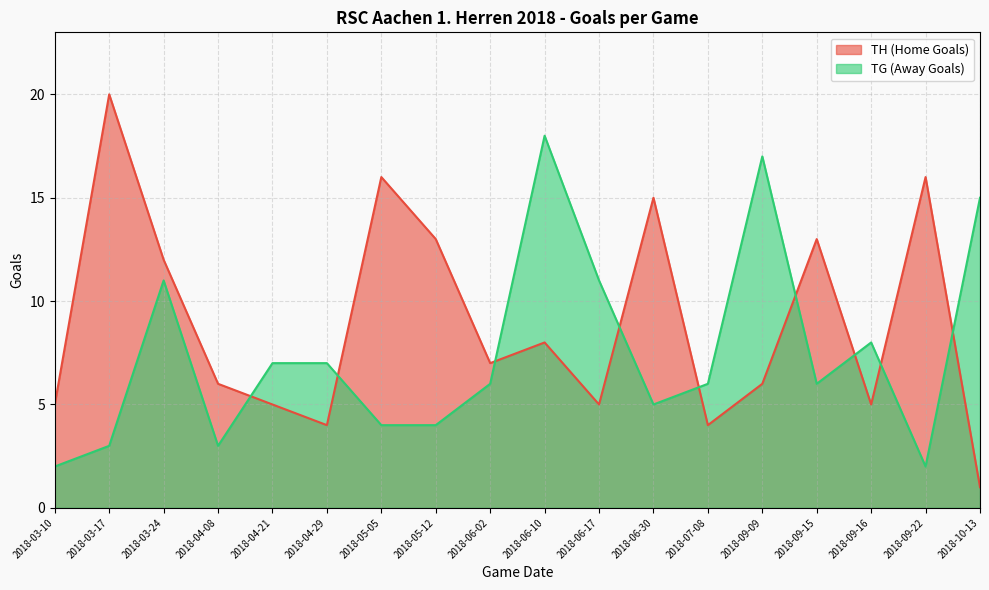

The value of TH (Home Goals) at 2018-10-13 is 1. True or false?

True